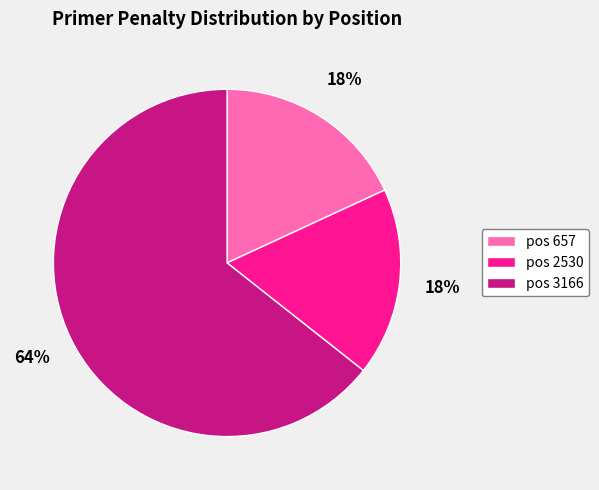

Is there a majority slice in this chart?

Yes